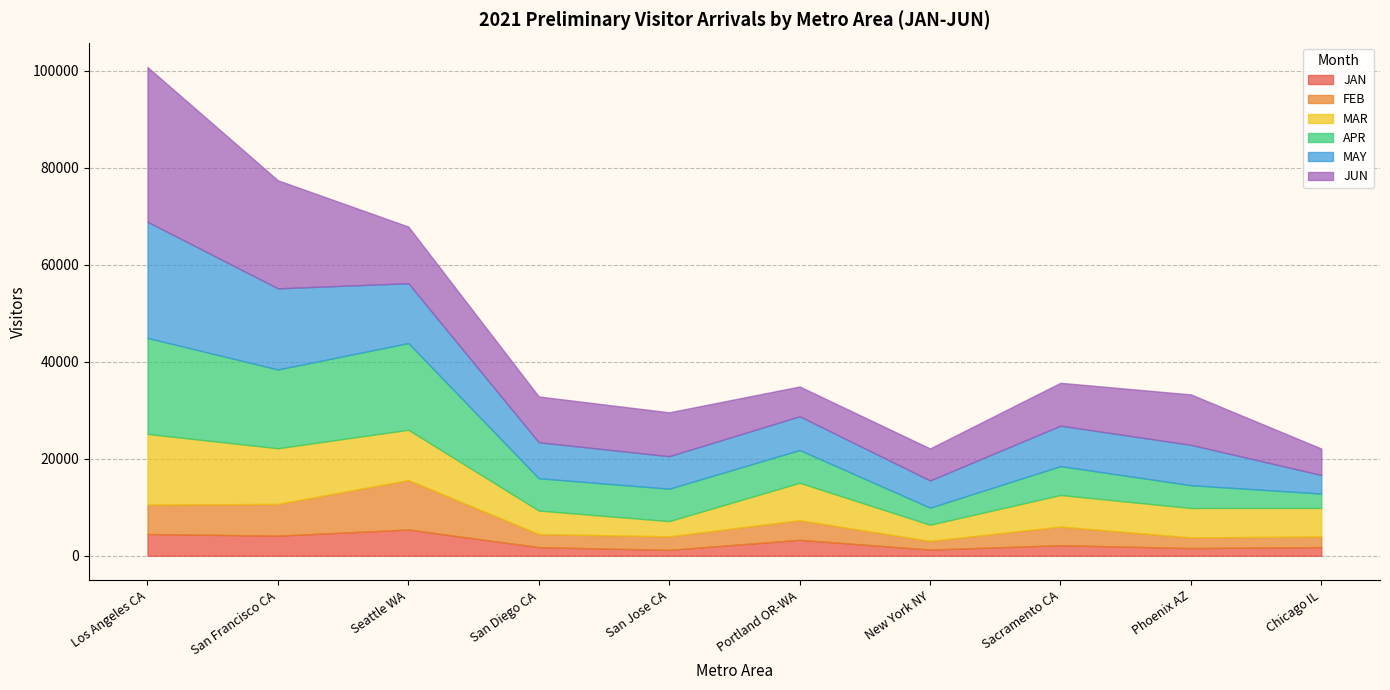

True or false: APR has a value of 4709.9 at Phoenix AZ.

True